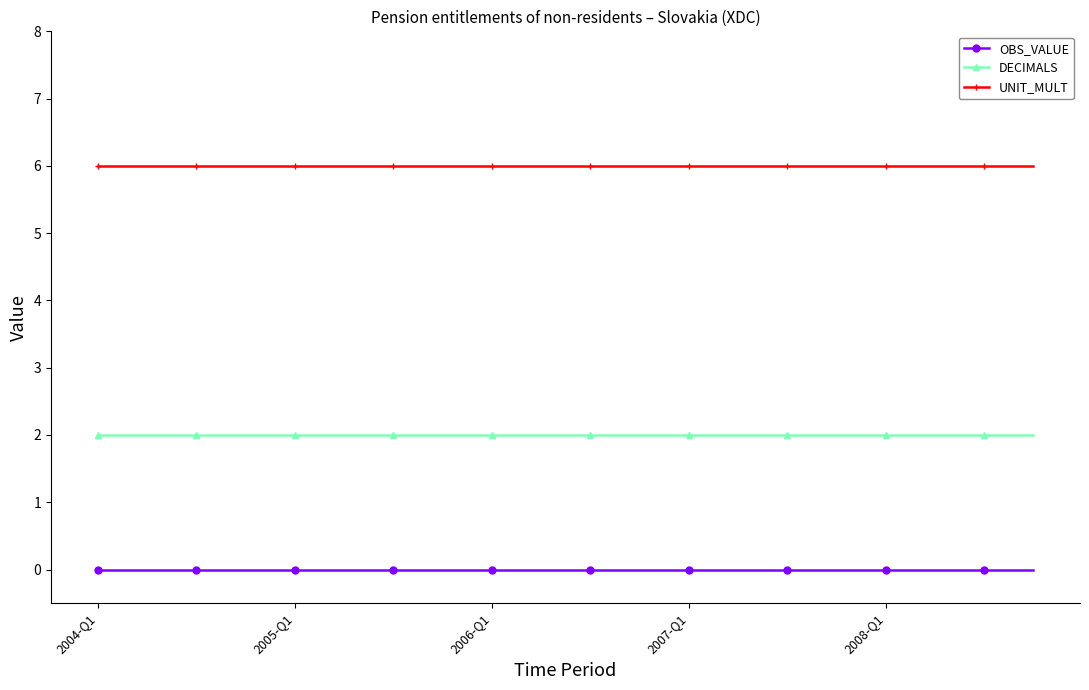

What is the maximum value shown in the chart?

6